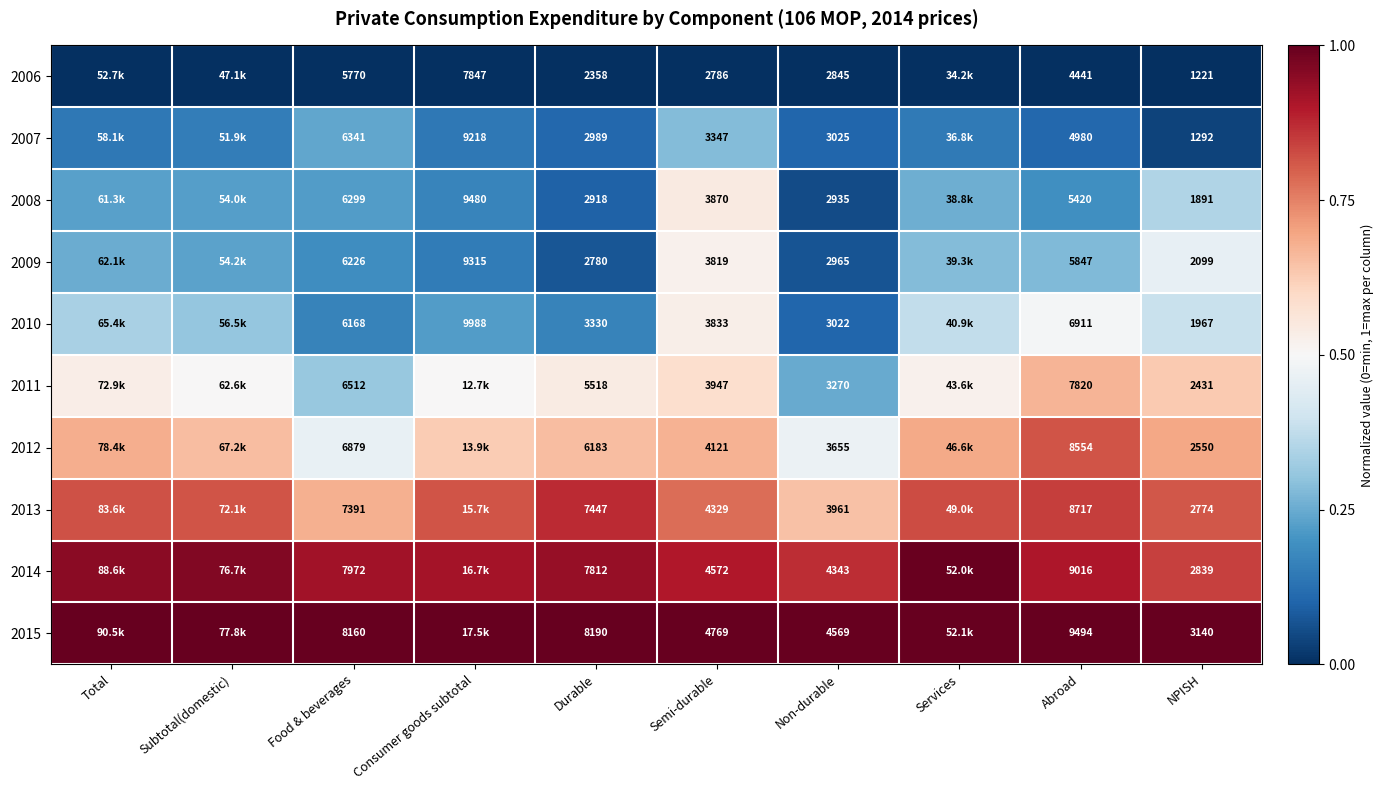

Is the value of 2012 at Food & beverages greater than the value of 2006 at Semi-durable?

Yes